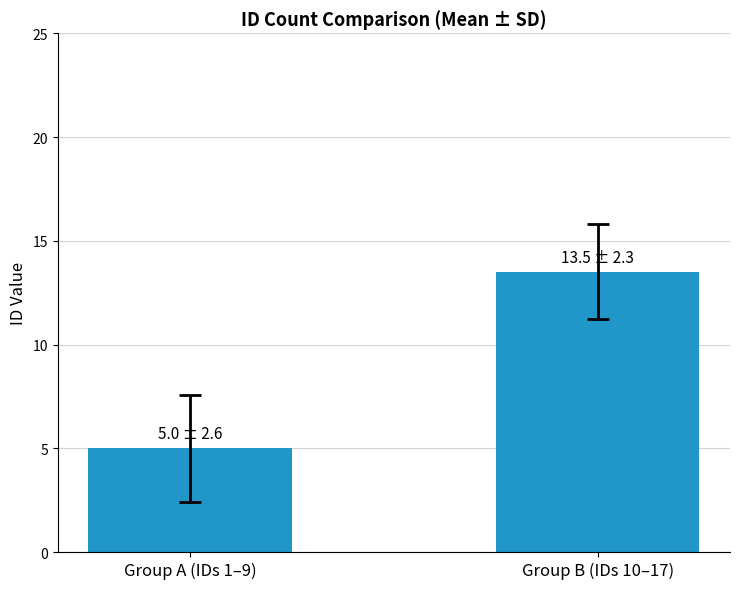

True or false: the data shows 13.5 at Group B (IDs 10–17).

True